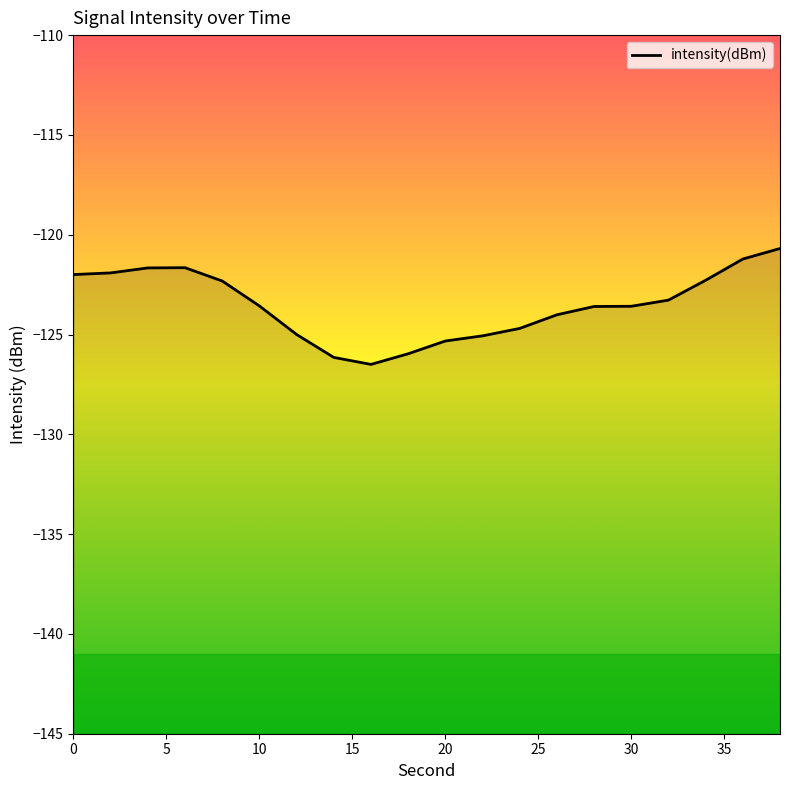

How many values exceed -123?

8